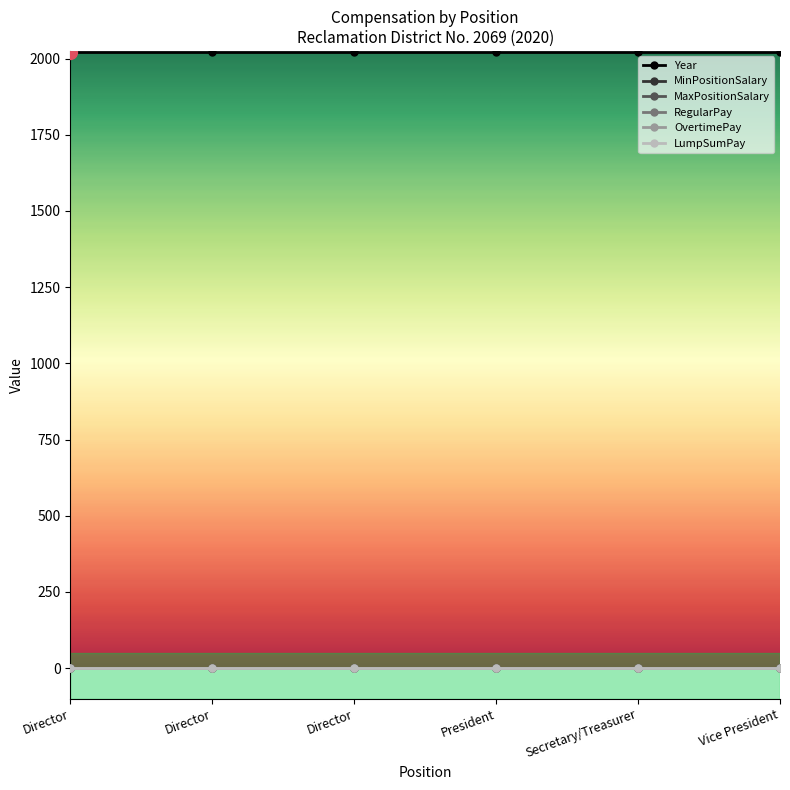

Does the chart have visible grid lines?

No